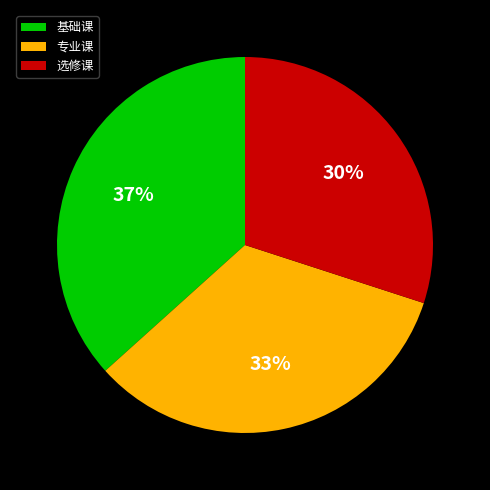

Is it true that 专业课 is 33% of the pie?

True